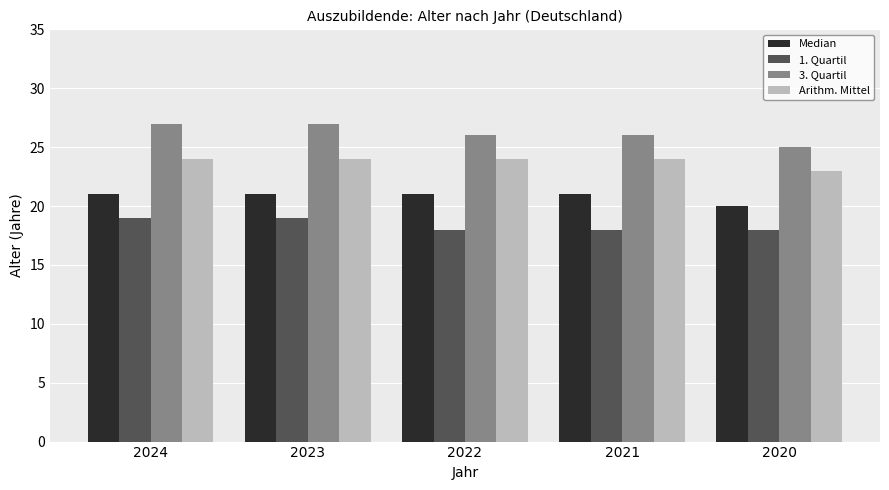

How many bars are there in total?

20